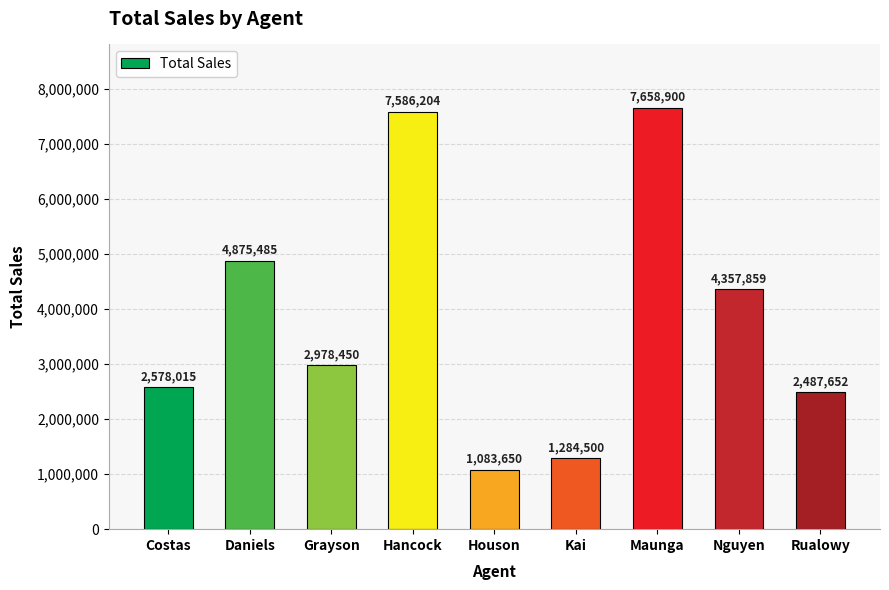

Reading right to left, extract all data points from this chart.

Rualowy=2487652	Nguyen=4357859	Maunga=7658900	Kai=1284500	Houson=1083650	Hancock=7586204	Grayson=2978450	Daniels=4875485	Costas=2578015